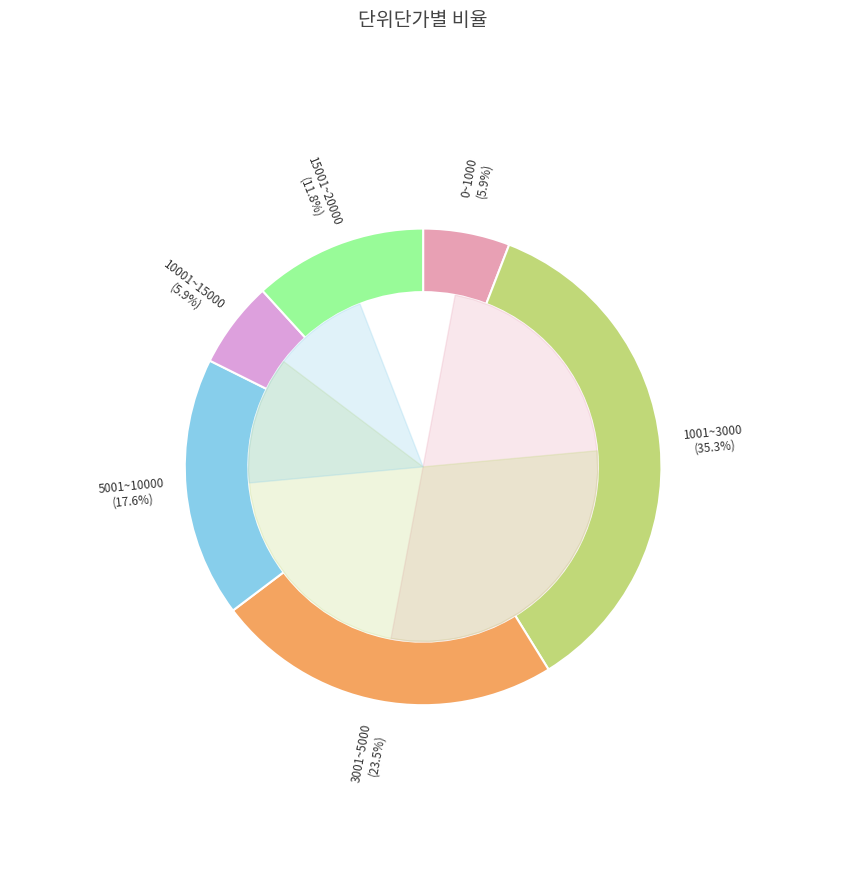

Does 0~1000 account for over 50% of the chart?

No